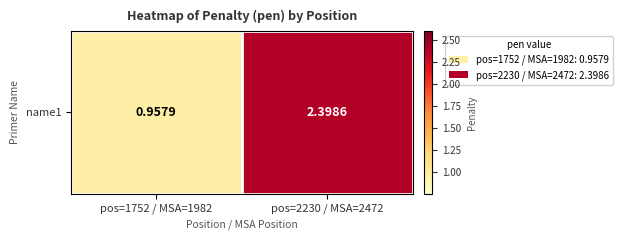

What is the greatest value displayed?

2.4